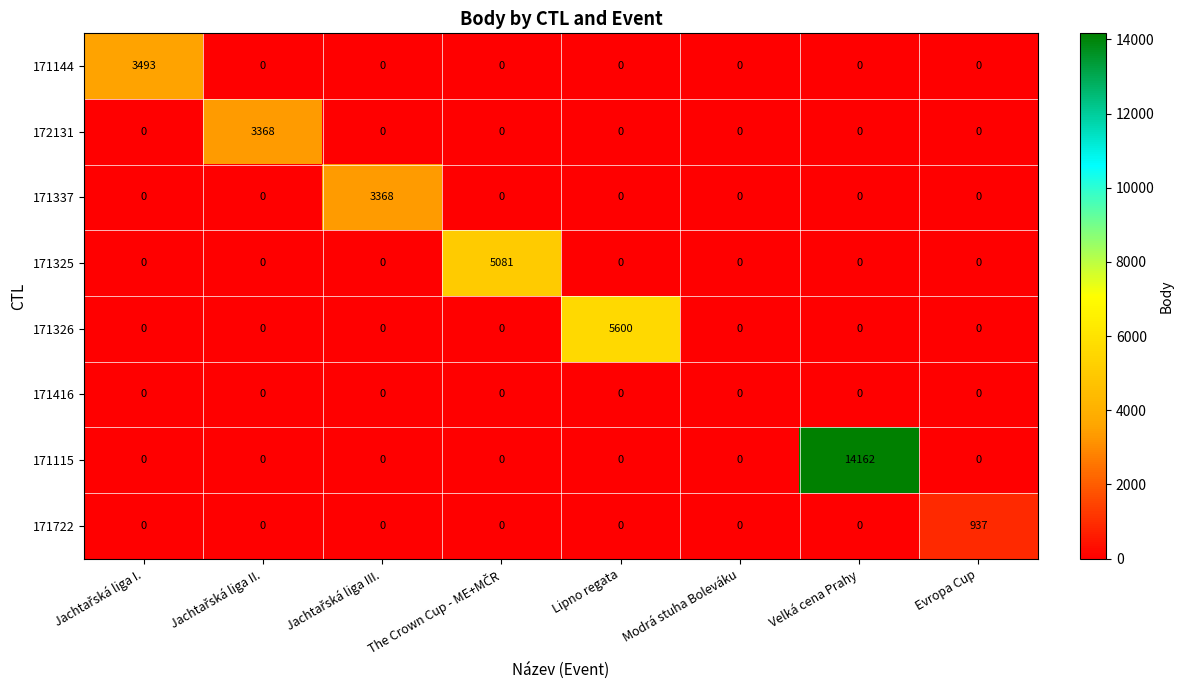

Which series has the widest spread of values?

171115